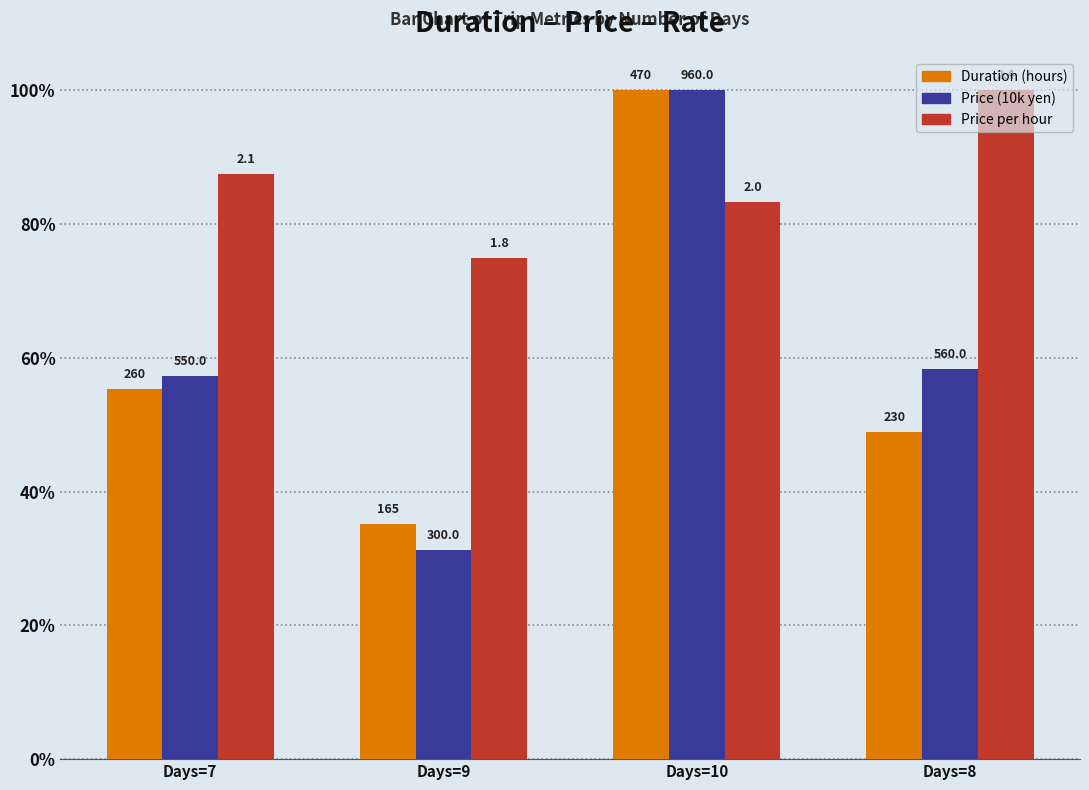

How many bars are there in each group?

3